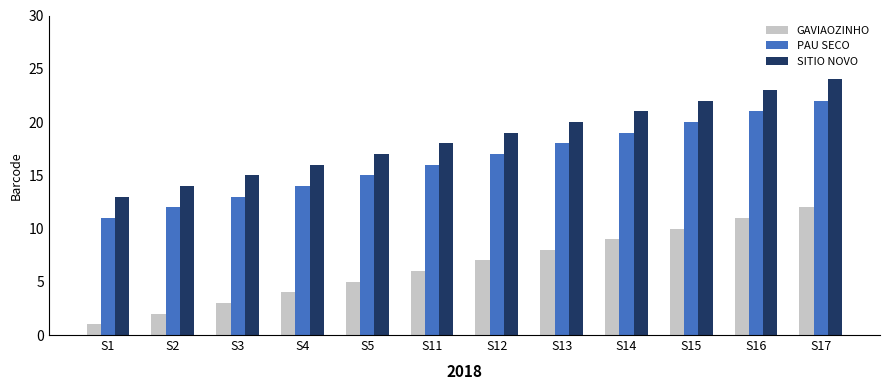

At which category does the chart reach its minimum across all series?

S1